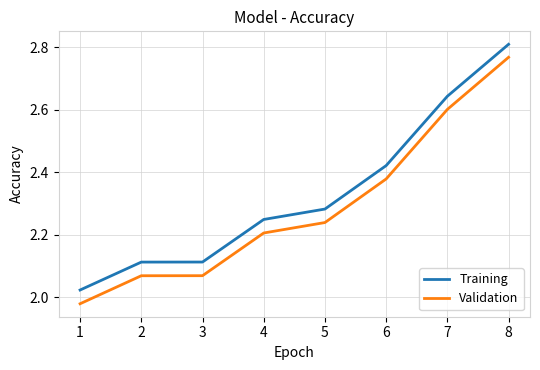

What is the difference between the maximum and minimum values in the Training series?

0.8